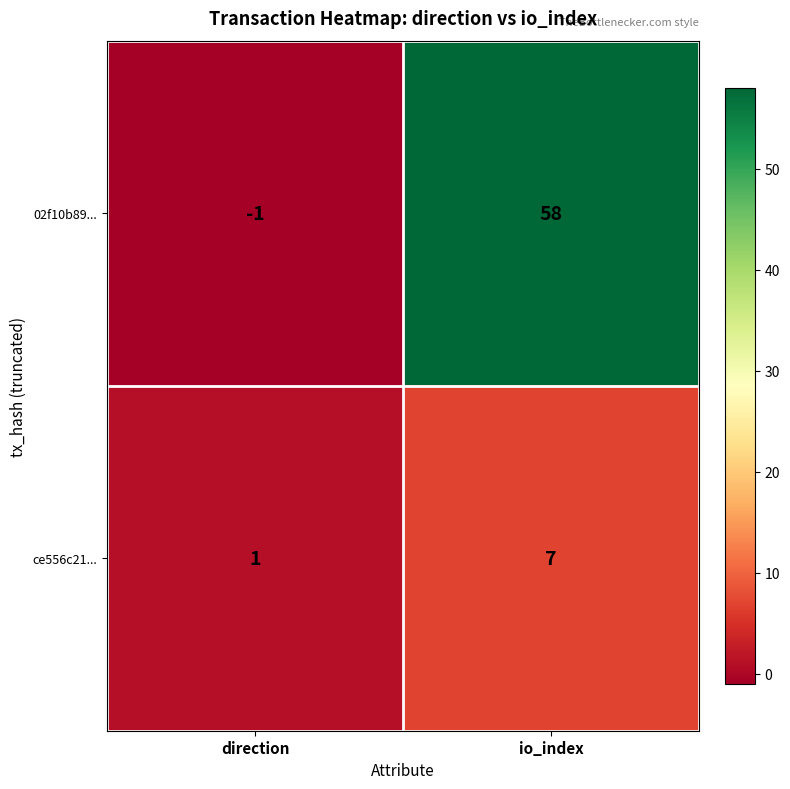

How many series are shown in this chart?

2